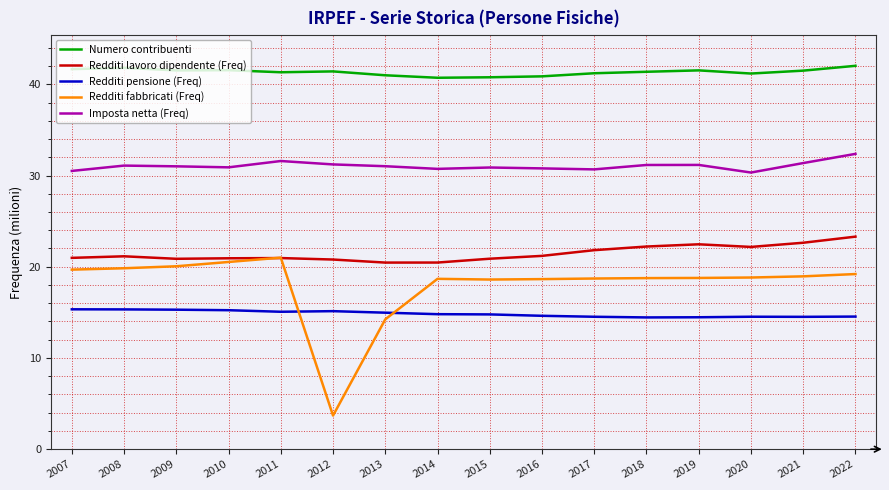

Rank the series by their maximum value, from lowest to highest.

Redditi pensione (Freq), Redditi fabbricati (Freq), Redditi lavoro dipendente (Freq), Imposta netta (Freq), Numero contribuenti